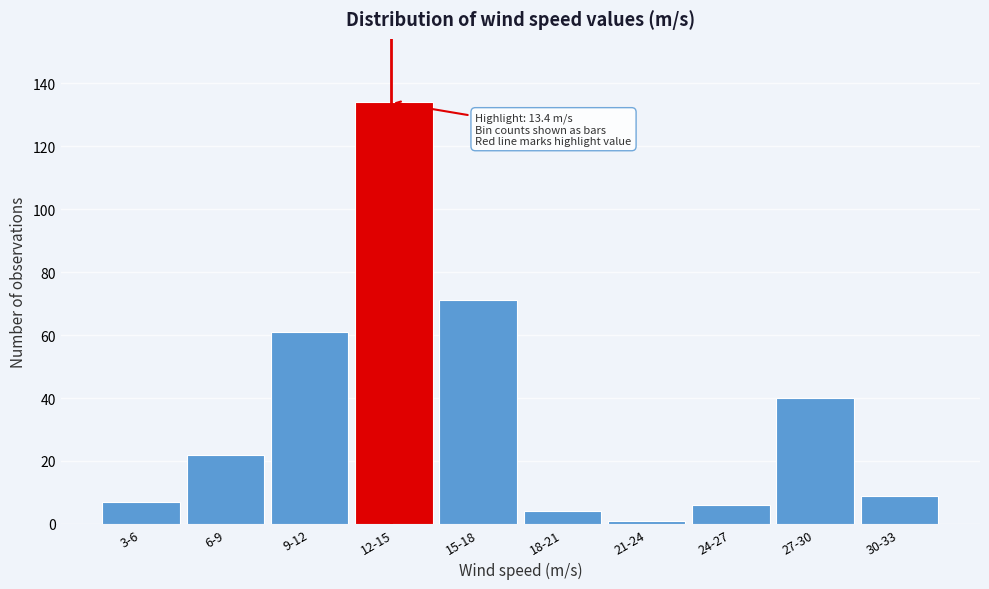

Reading right to left, extract all data points from this chart.

9	40	6	1	4	71	134	61	22	7